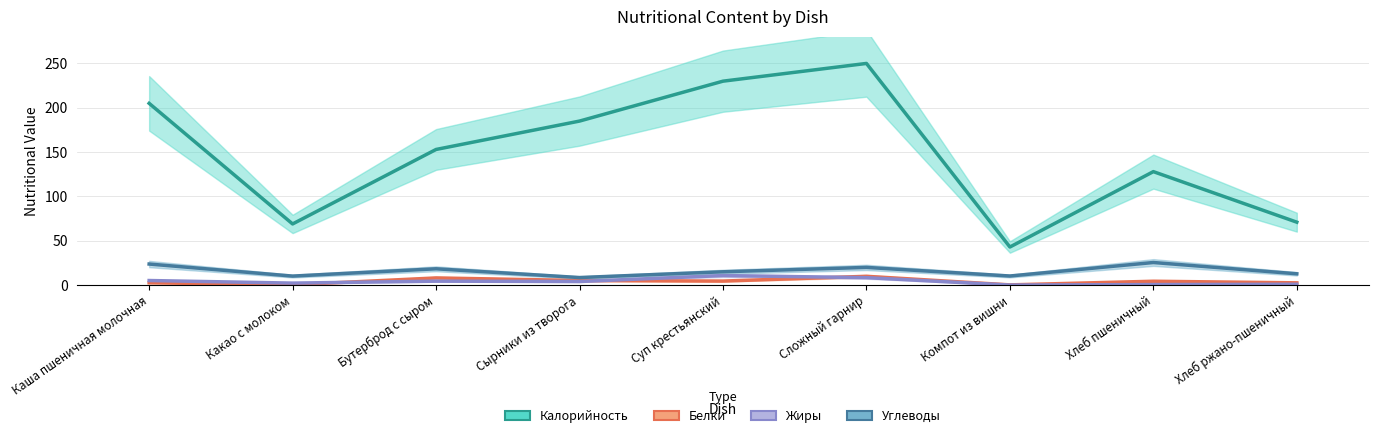

In Белки, how many points are higher than both neighbors (excluding endpoints)?

3